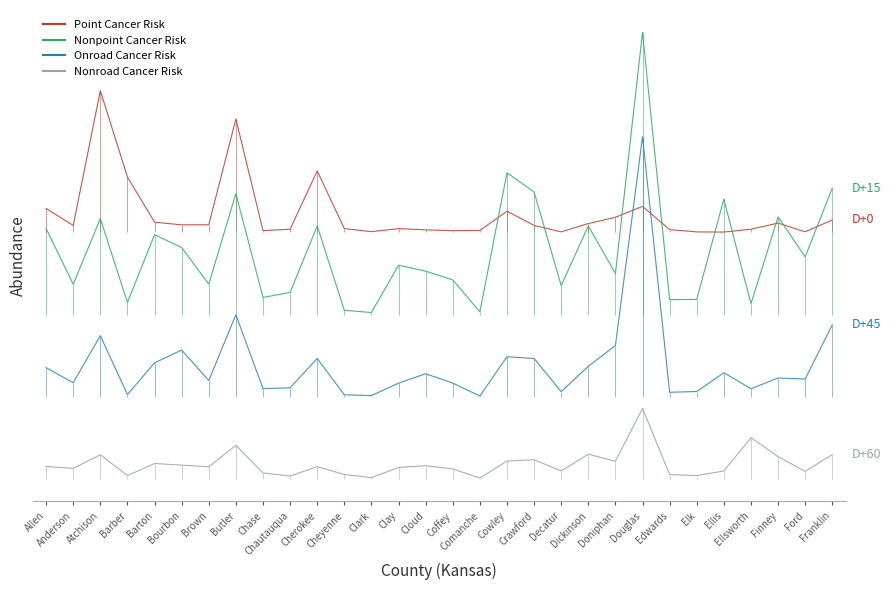

Is the value of Onroad Cancer Risk at Cowley greater than the value of Point Cancer Risk at Crawford?

No